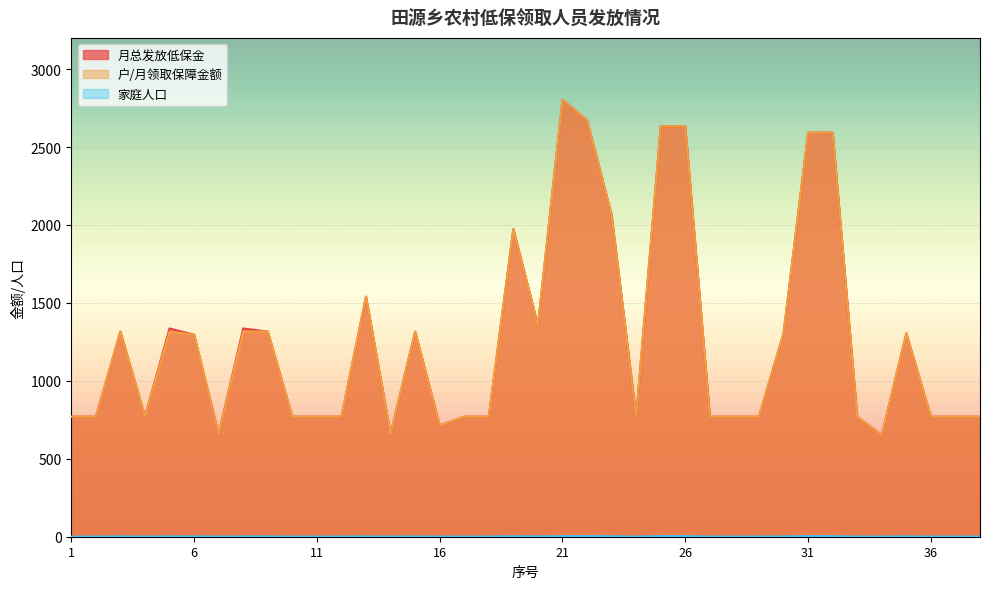

At which category is the sum across all series the highest?

21